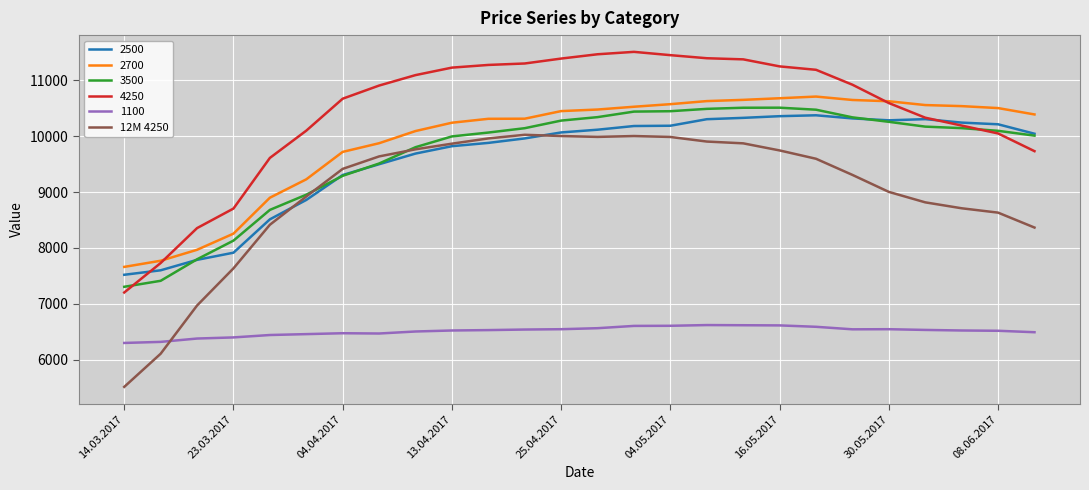

What is the minimum value shown in the chart?

5513